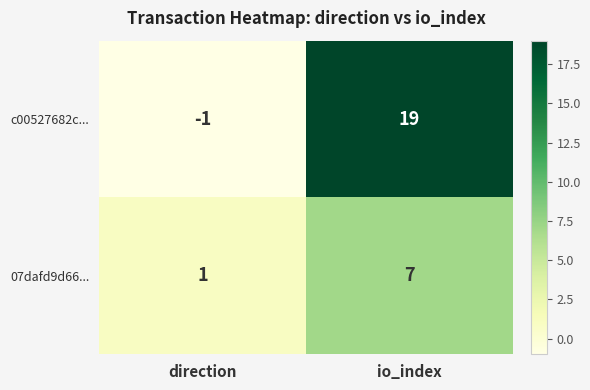

At which label is c00527682c... closest to 9?

direction